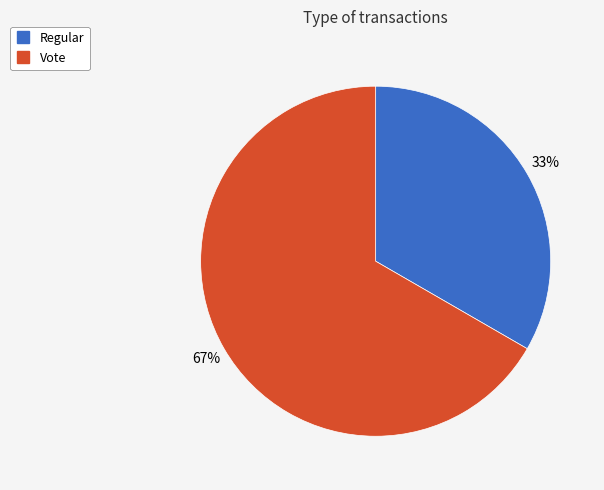

To the nearest percent, what portion does Vote represent?

67%